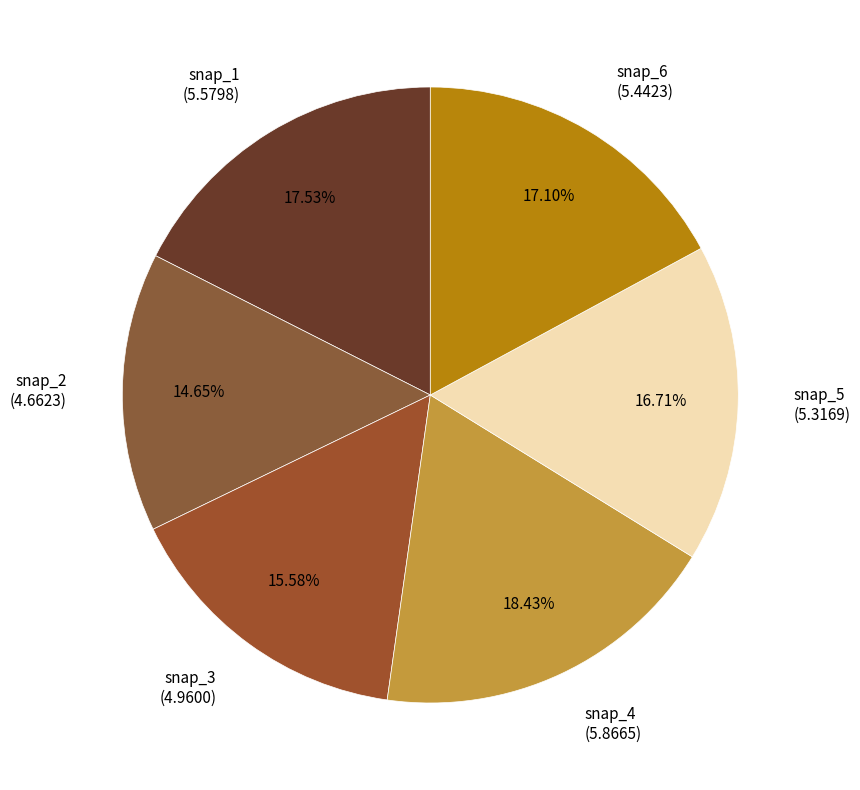

Do snap_6 (5.4423) and snap_2 (4.6623) together represent more than half of the pie?

No